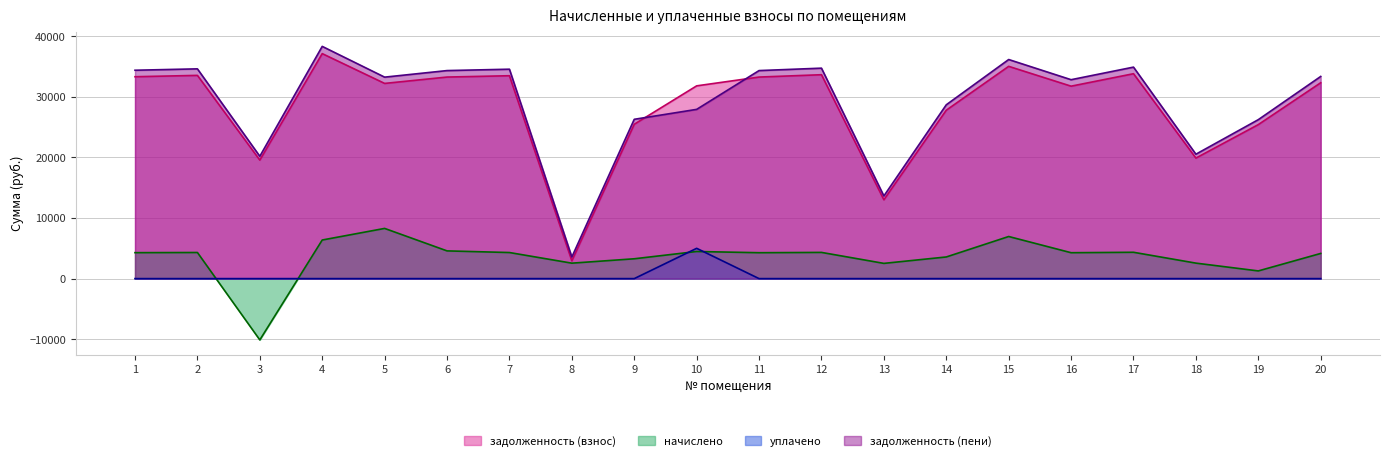

How many lines are shown in the chart?

4